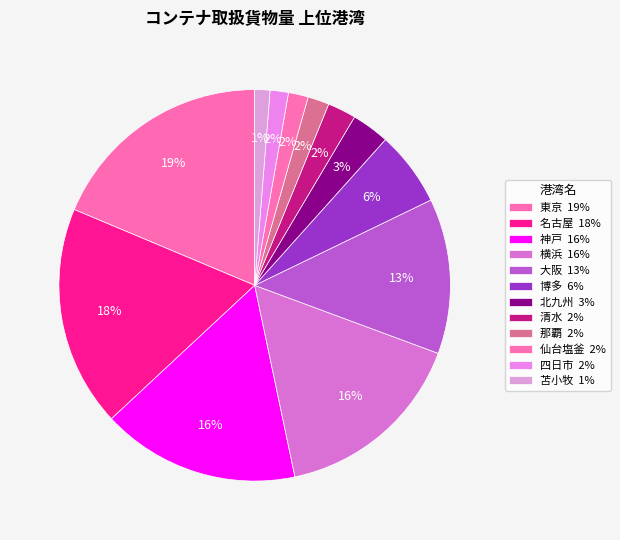

What is the change in value from 博多 to 清水?

-10231226